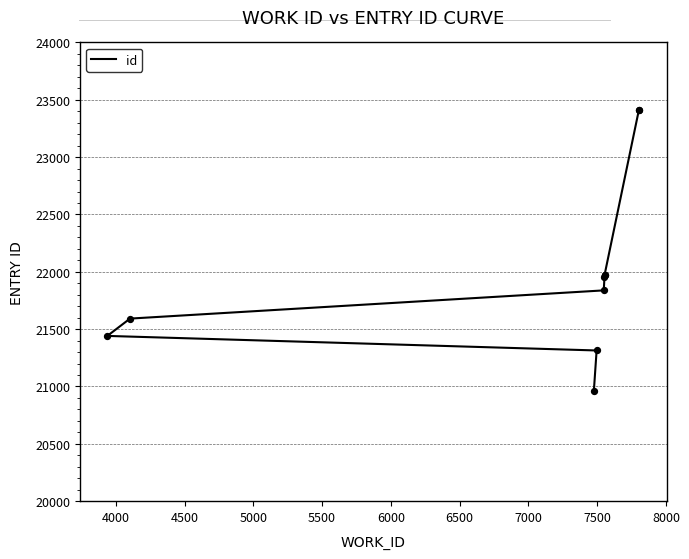

Between 8000 and 7500, which is larger?

8000